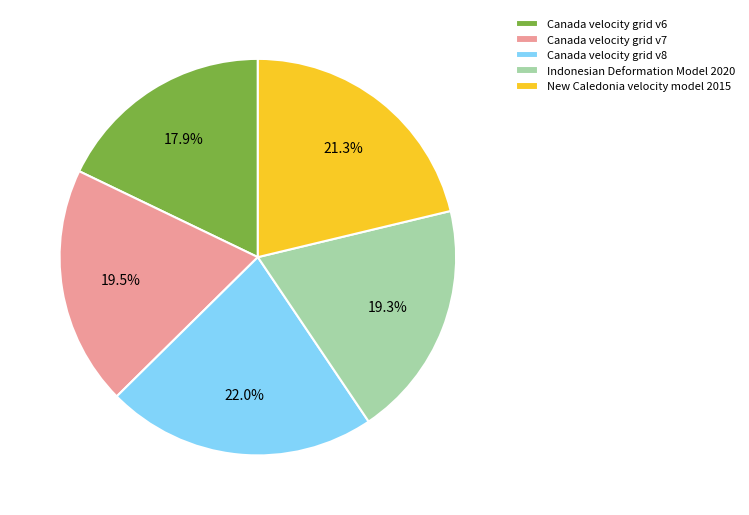

The Canada velocity grid v7 slice represents 27% of the pie. True or false?

False